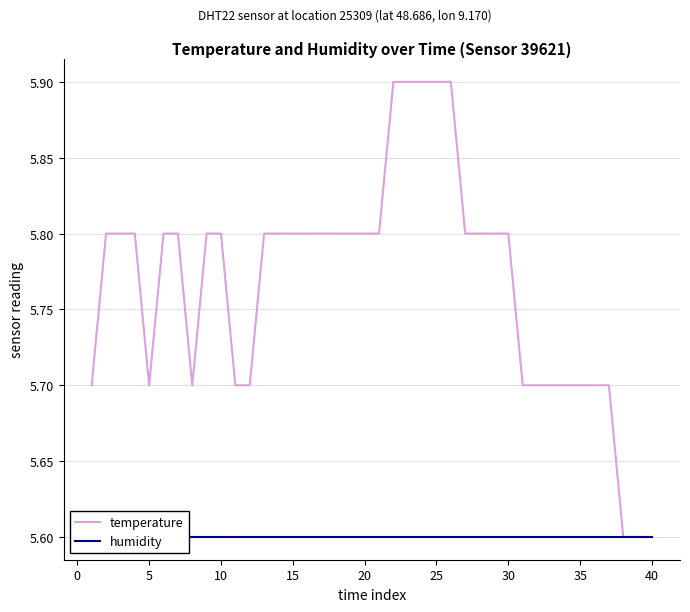

How many lines are shown in the chart?

2